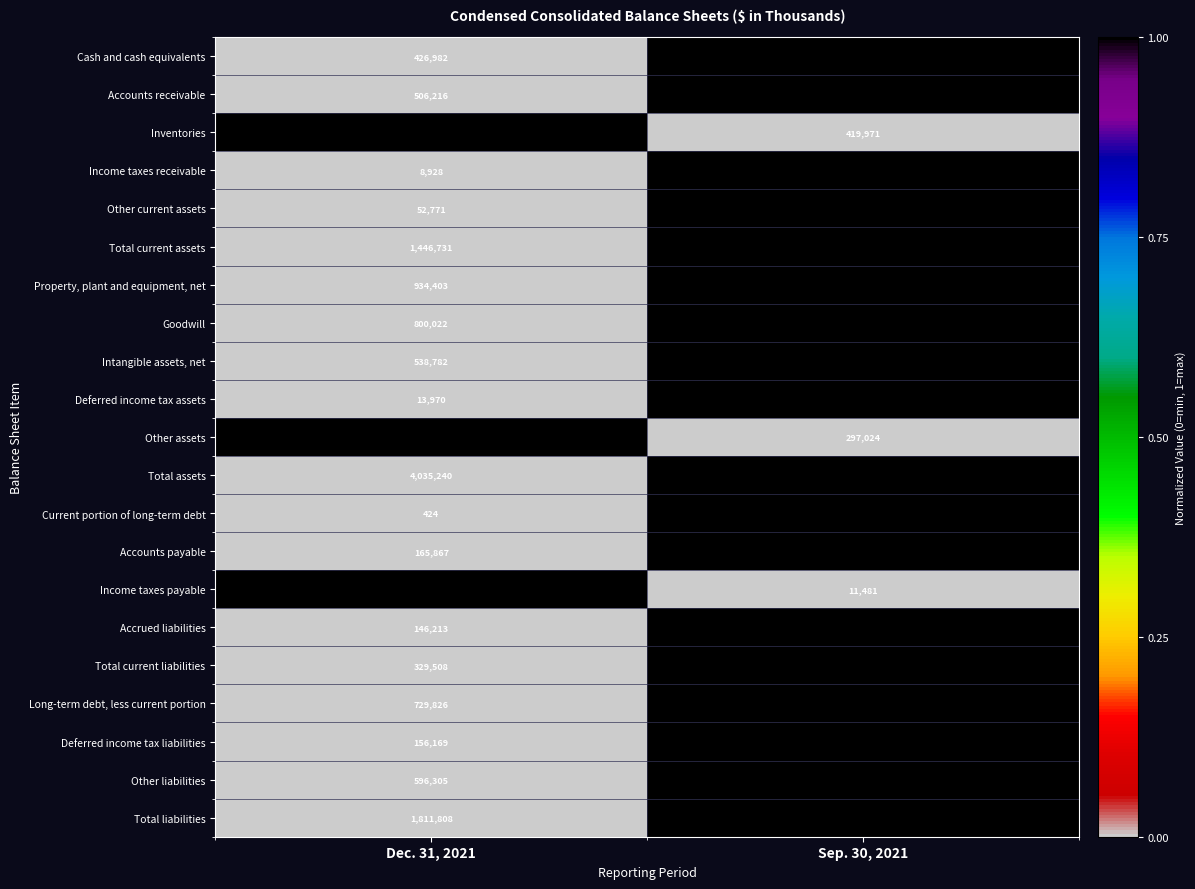

What value does the Inventories series have at Sep. 30, 2021?

419971